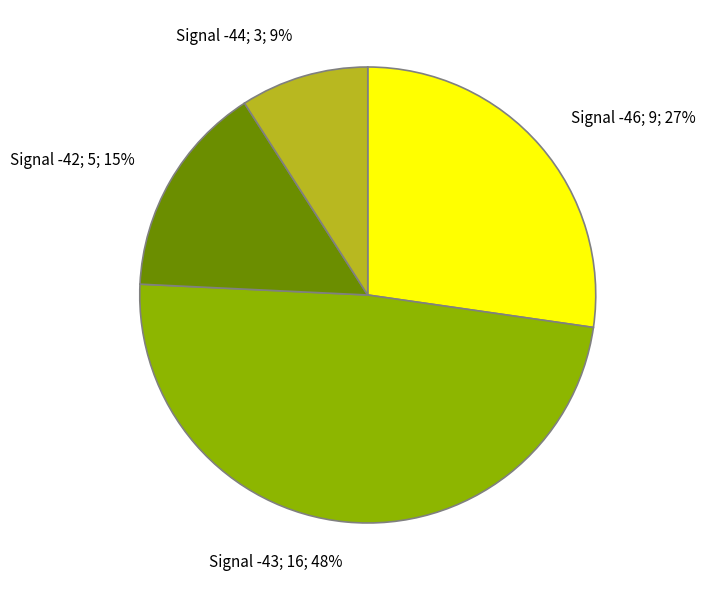

What percentage is the Signal -43; 16; 48% slice, to the nearest percent?

48%